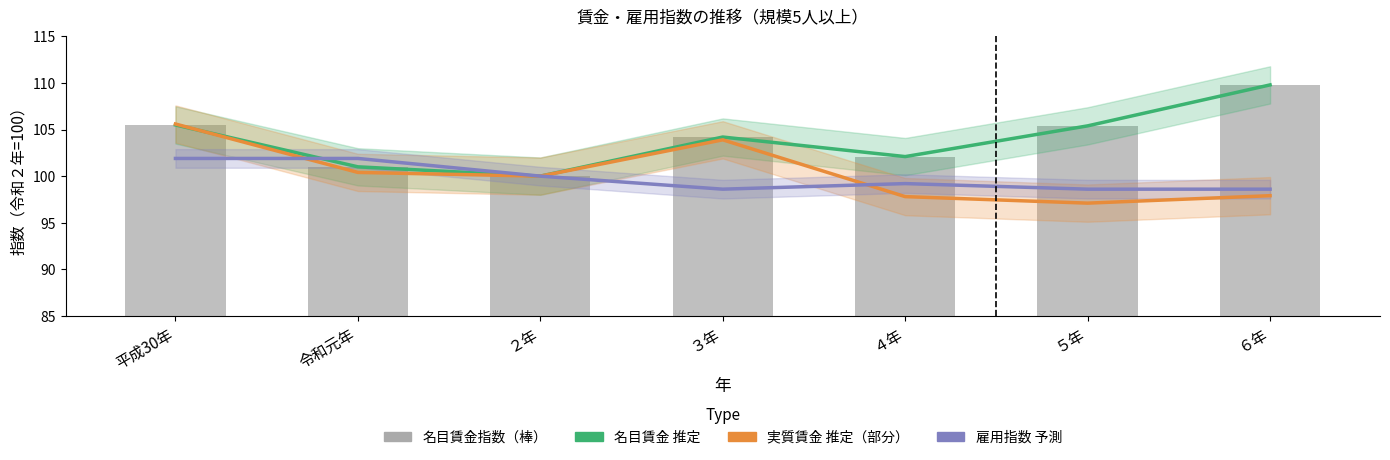

Which category has the highest value across all series?

６年